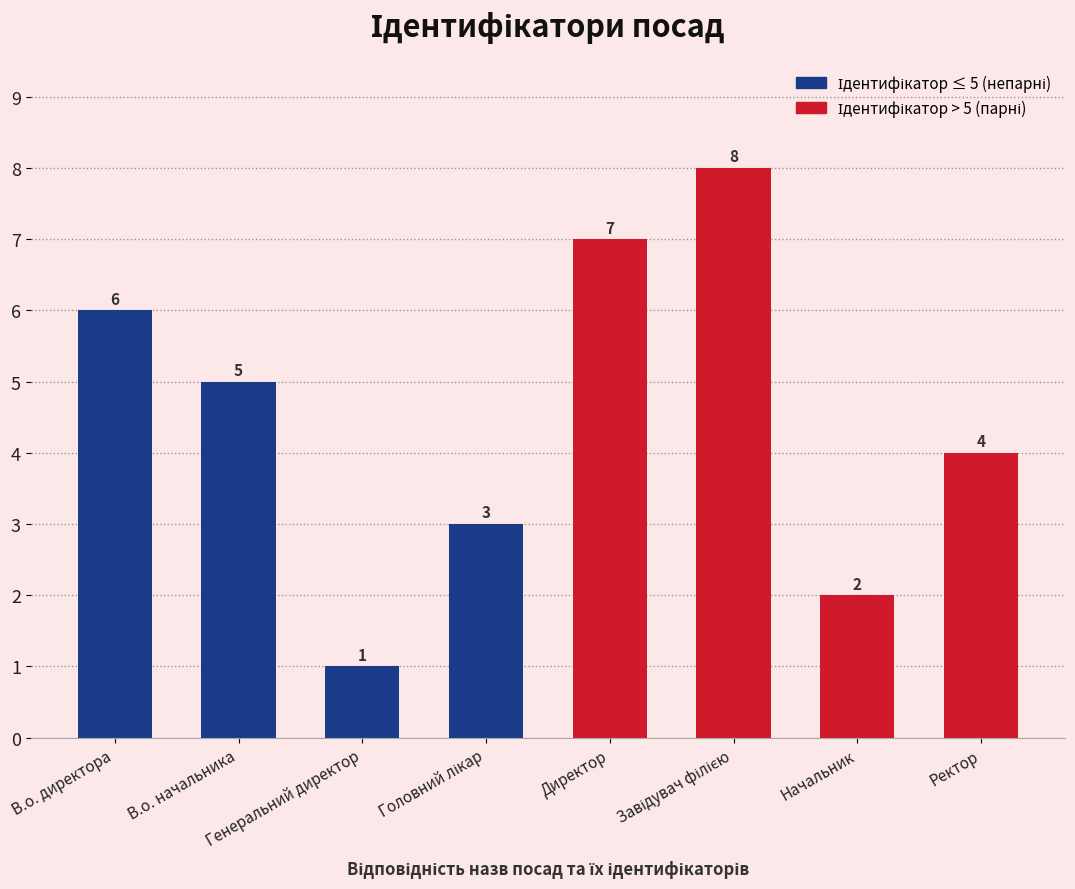

What is the label of the 1st bar from the left?

В.о. директора